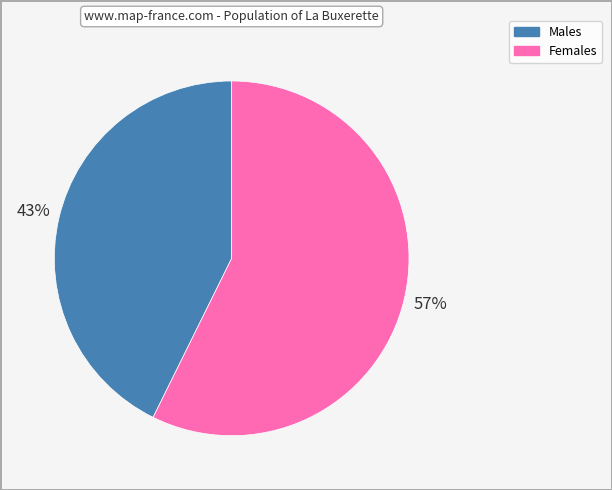

Does any single category account for the majority?

Yes